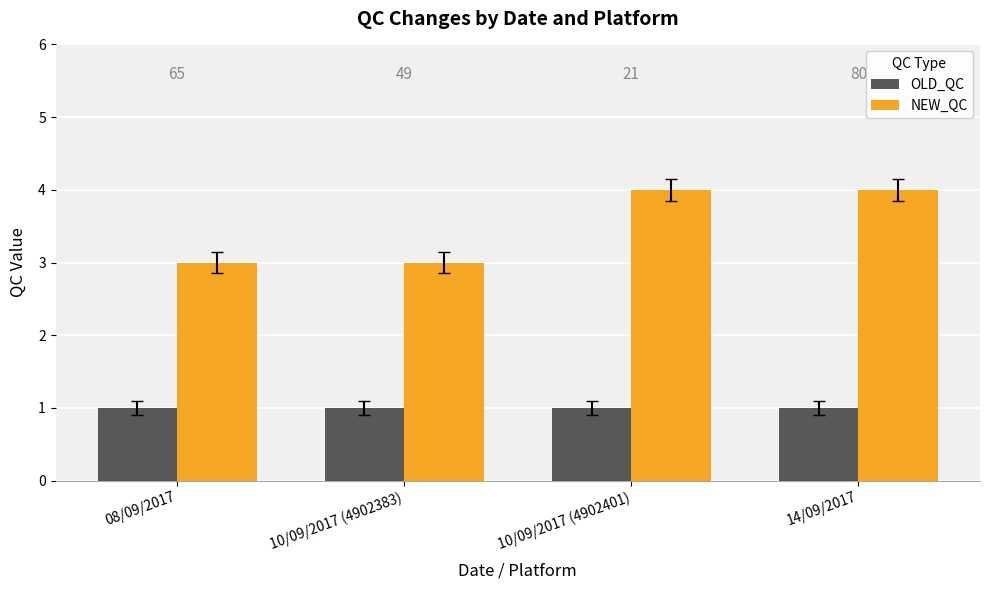

Is it true that NEW_QC equals 3 at 08/09/2017?

True